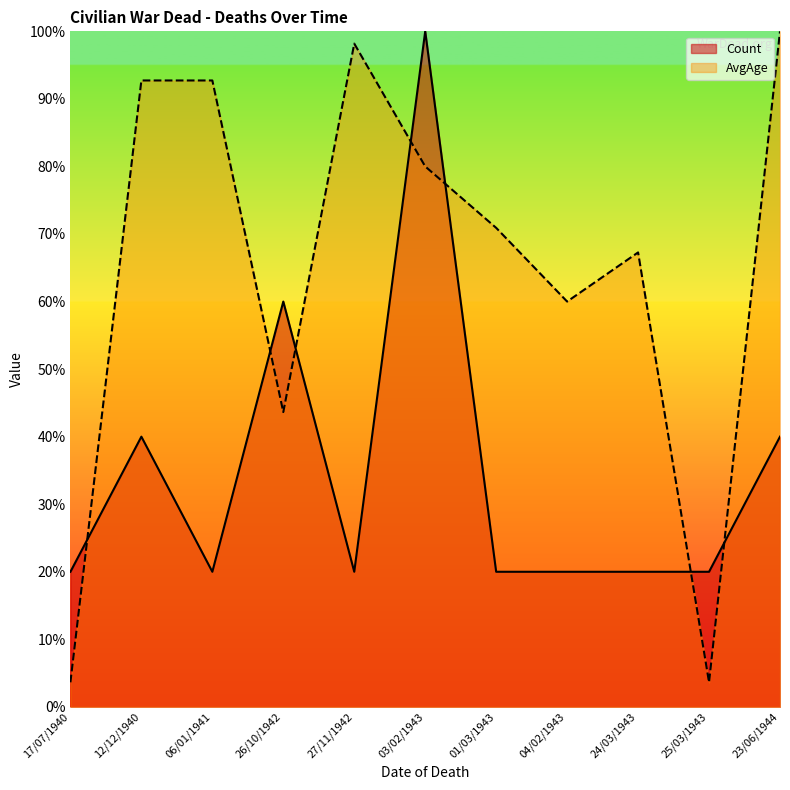

What position from the left is 12/12/1940?

2